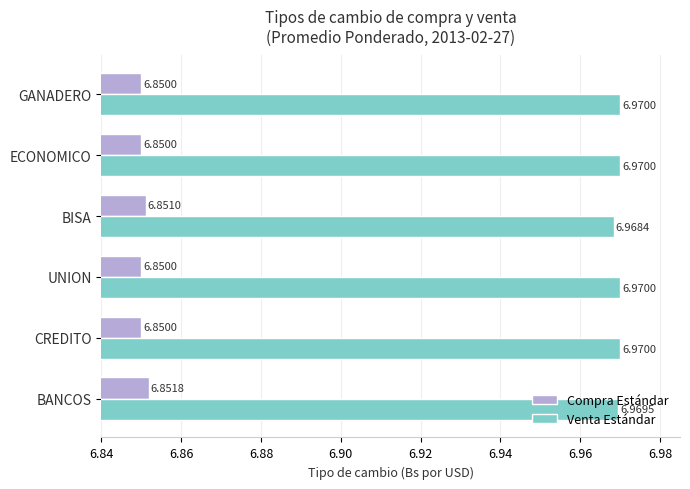

What is the average value of the Venta Estándar series?

7.0